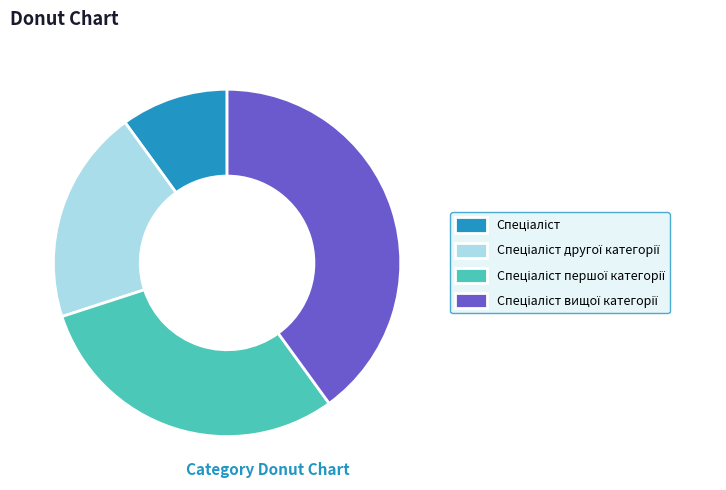

How many segments does this pie chart have?

4